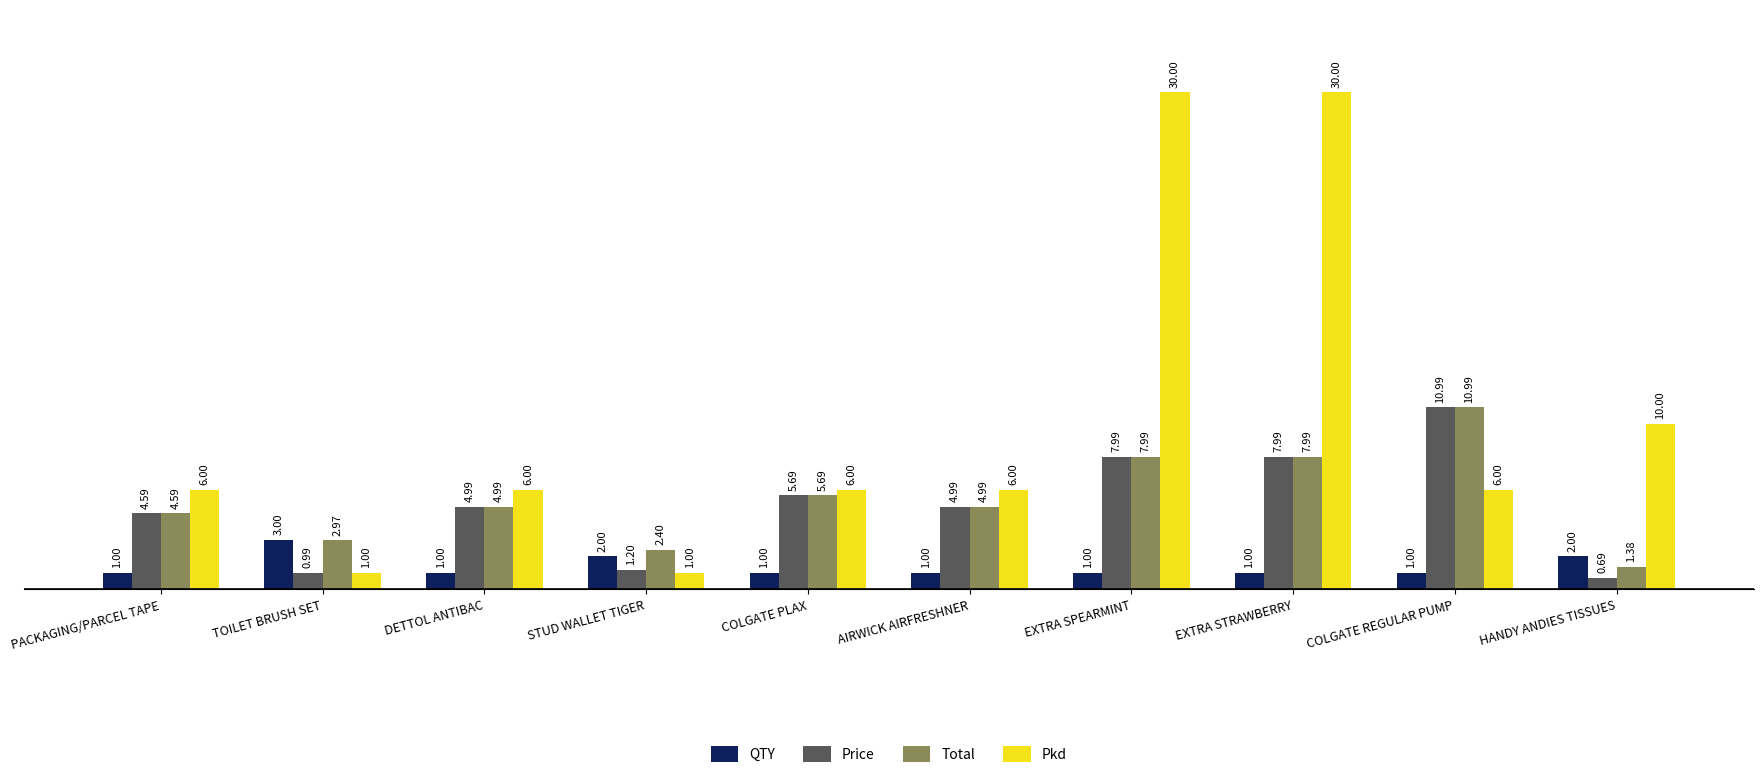

How many values in the Total series exceed 4?

7